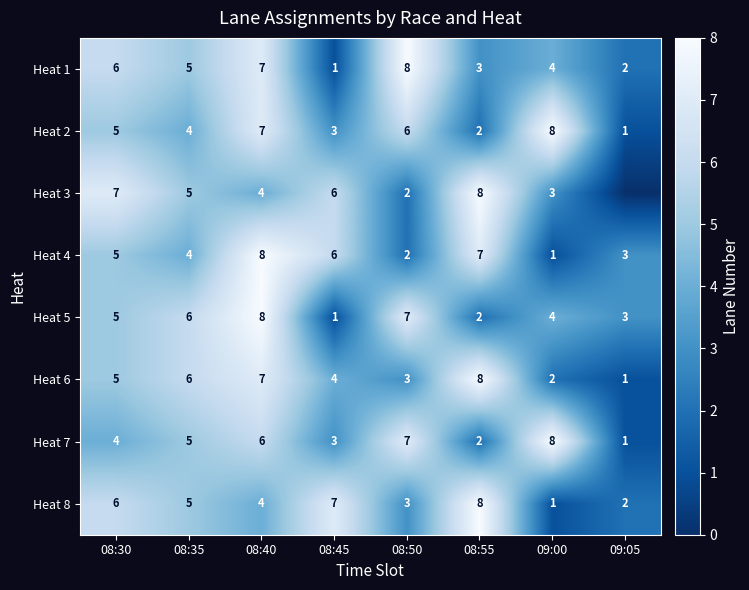

What is the sum of the Heat 3 values at 08:35 and 08:55?

13